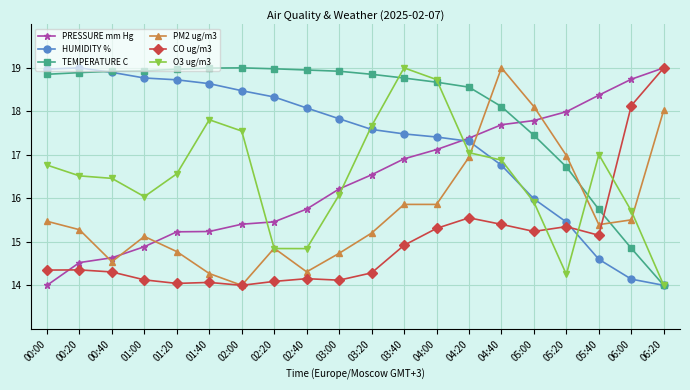

What is the sum of all HUMIDITY % values?

346.4